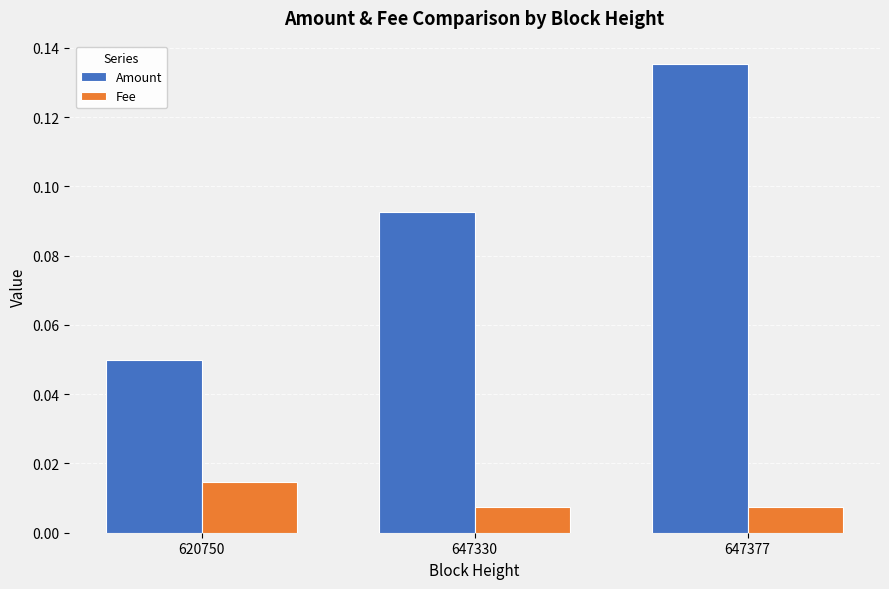

At which category is the sum across all series the highest?

647377